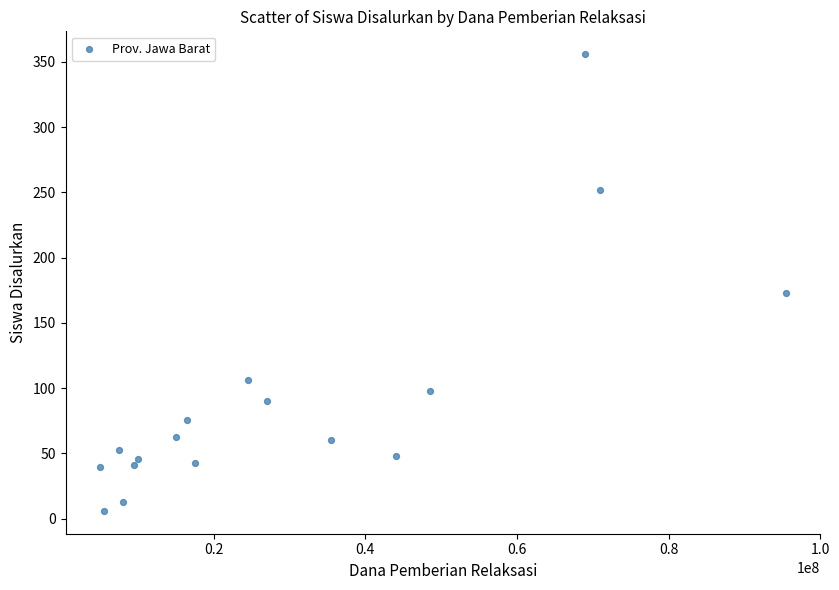

What Y value in the scatter plot is closest to 181?

173